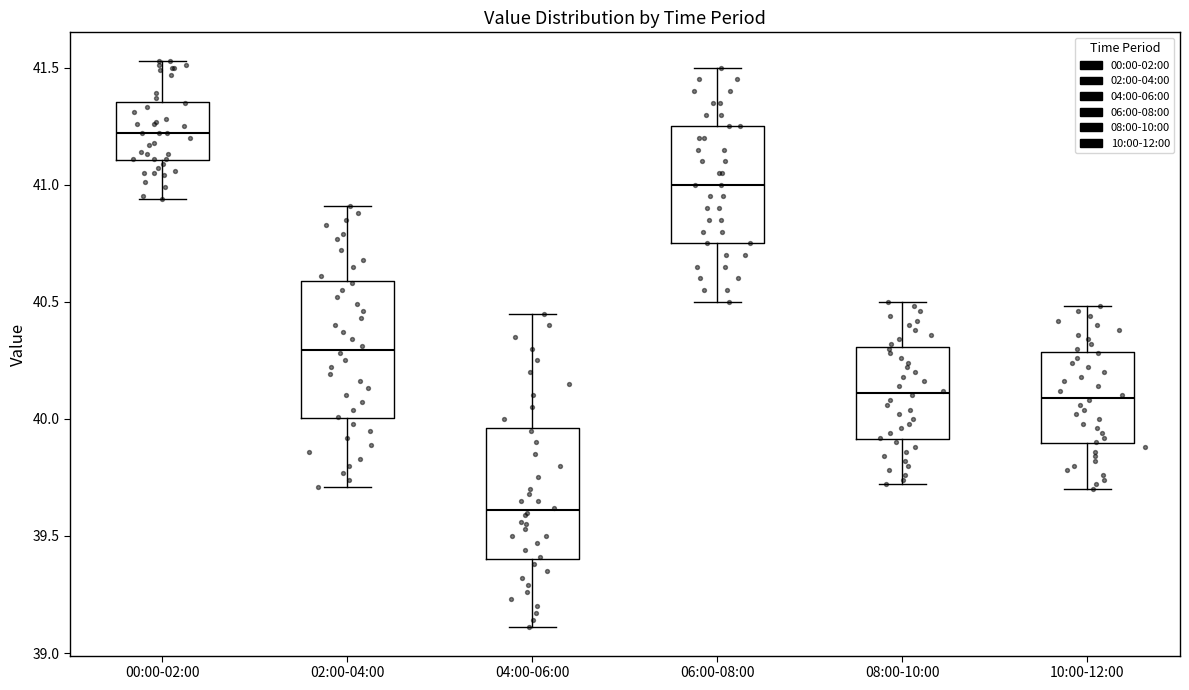

Reading left to right, transcribe this box plot: for each box, give where its median line is, the range the box spans, and where its two whiskers end, as read against the y-axis. The values are not printed on the chart, so give them approximately, as read against the axis.

00:00-02:00: median 41.20, box 41.10 to 41.35, whiskers 40.95 to 41.55
02:00-04:00: median 40.30, box 40.00 to 40.60, whiskers 39.70 to 40.90
04:00-06:00: median 39.60, box 39.40 to 39.95, whiskers 39.10 to 40.45
06:00-08:00: median 41.00, box 40.75 to 41.25, whiskers 40.50 to 41.50
08:00-10:00: median 40.10, box 39.90 to 40.30, whiskers 39.70 to 40.50
10:00-12:00: median 40.10, box 39.90 to 40.30, whiskers 39.70 to 40.50